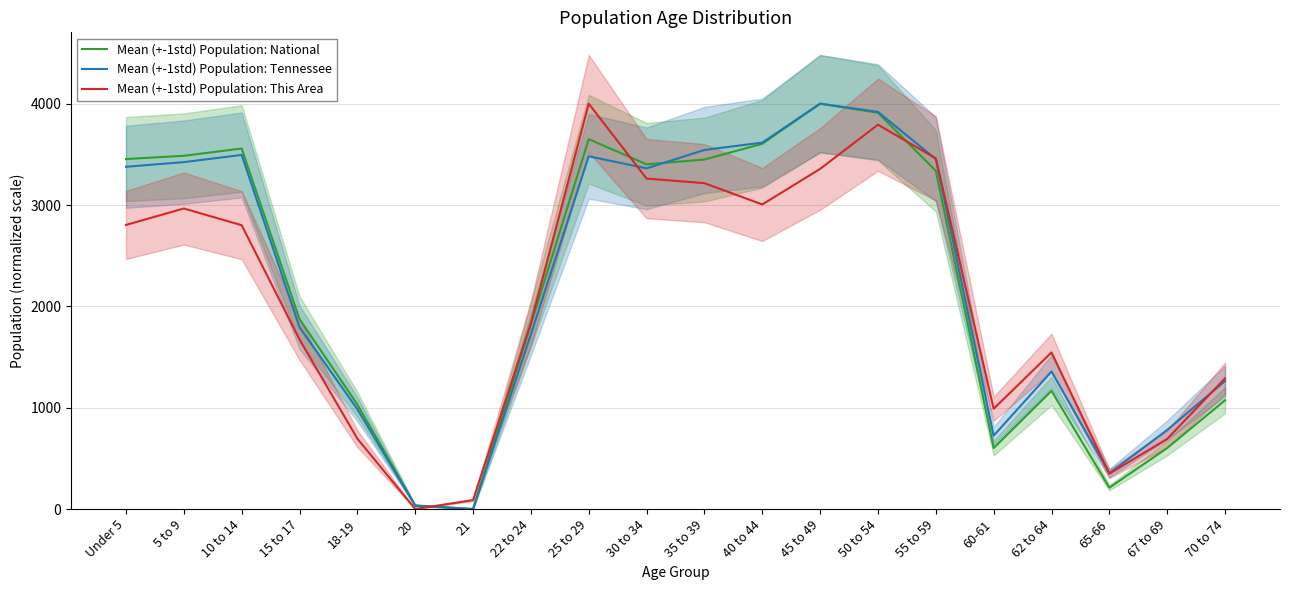

Rank the categories by Mean (+-1std) Population: This Area value from lowest to highest.

20, 21, 65-66, 67 to 69, 18-19, 60-61, 70 to 74, 62 to 64, 15 to 17, 22 to 24, 10 to 14, Under 5, 5 to 9, 40 to 44, 35 to 39, 30 to 34, 45 to 49, 55 to 59, 50 to 54, 25 to 29